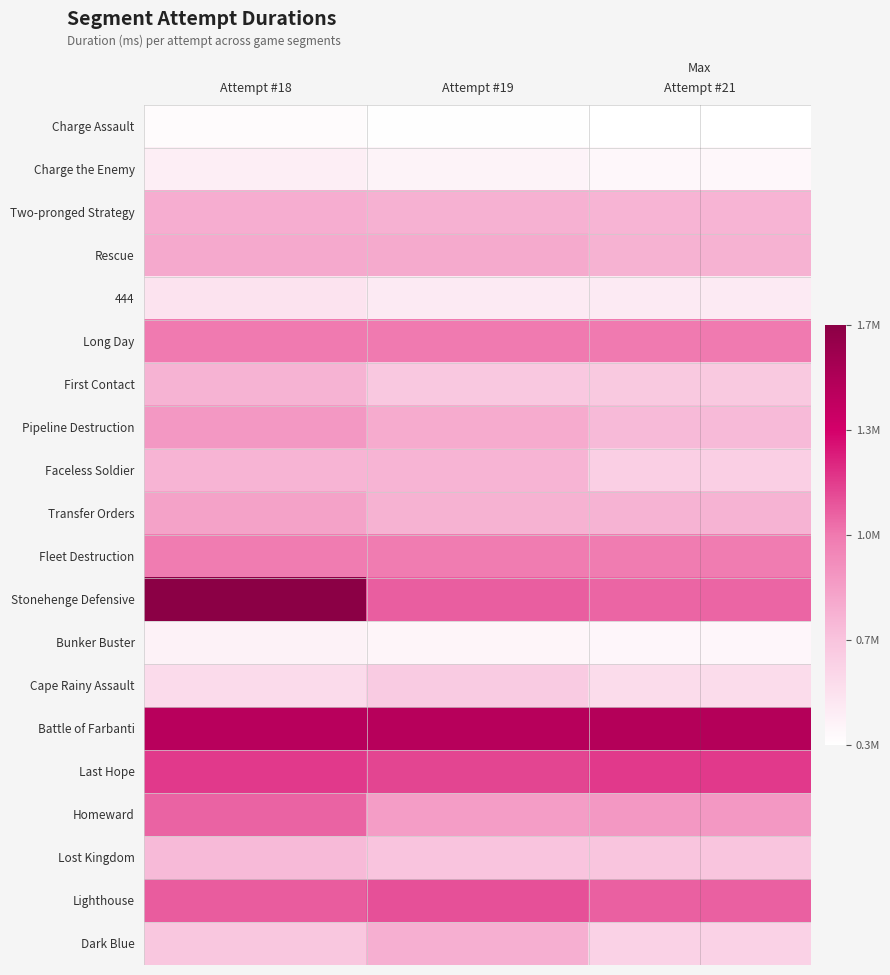

Which category has the lowest value across all series?

Attempt #21